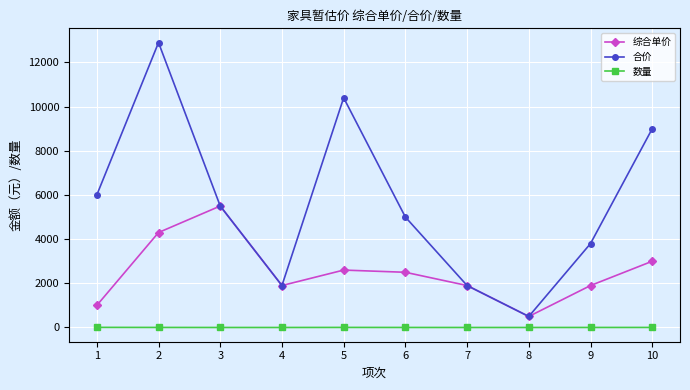

What is the value of the 综合单价 point at the 5th from the left?

2600